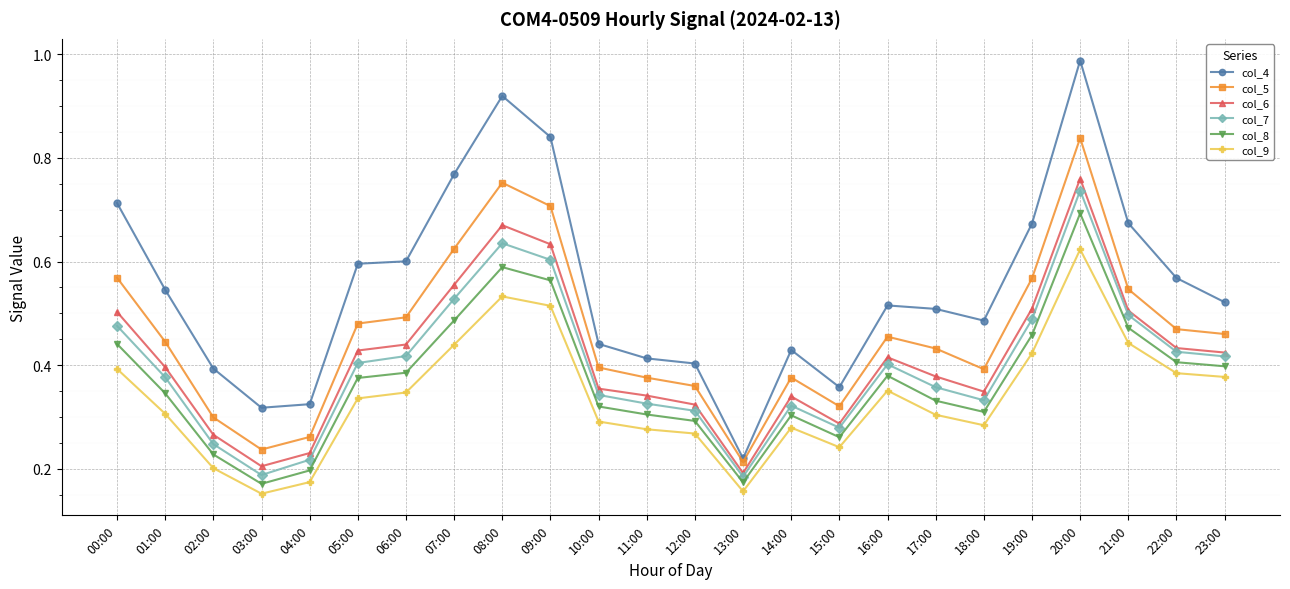

How many interior local valleys does the col_8 series have?

4